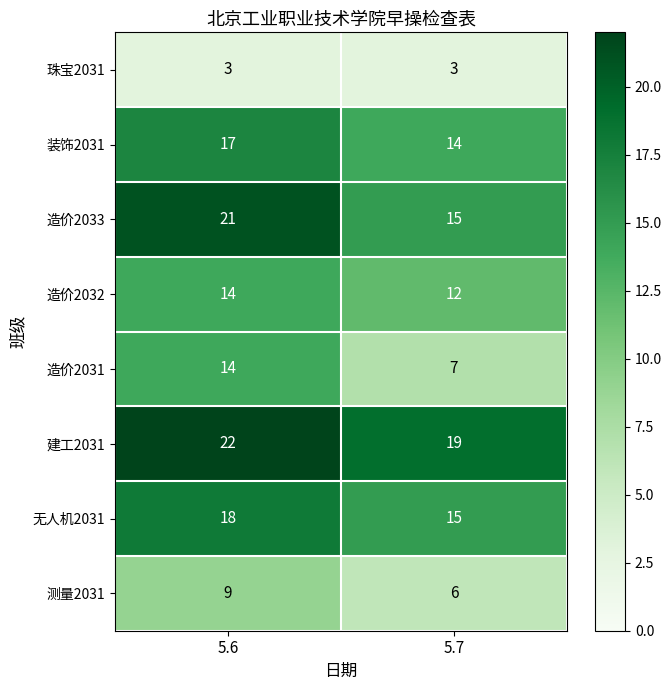

Reading right to left, extract all data points from this chart.

珠宝2031: 5.7=3	5.6=3
装饰2031: 5.7=14	5.6=17
造价2033: 5.7=15	5.6=21
造价2032: 5.7=12	5.6=14
造价2031: 5.7=7	5.6=14
建工2031: 5.7=19	5.6=22
无人机2031: 5.7=15	5.6=18
测量2031: 5.7=6	5.6=9